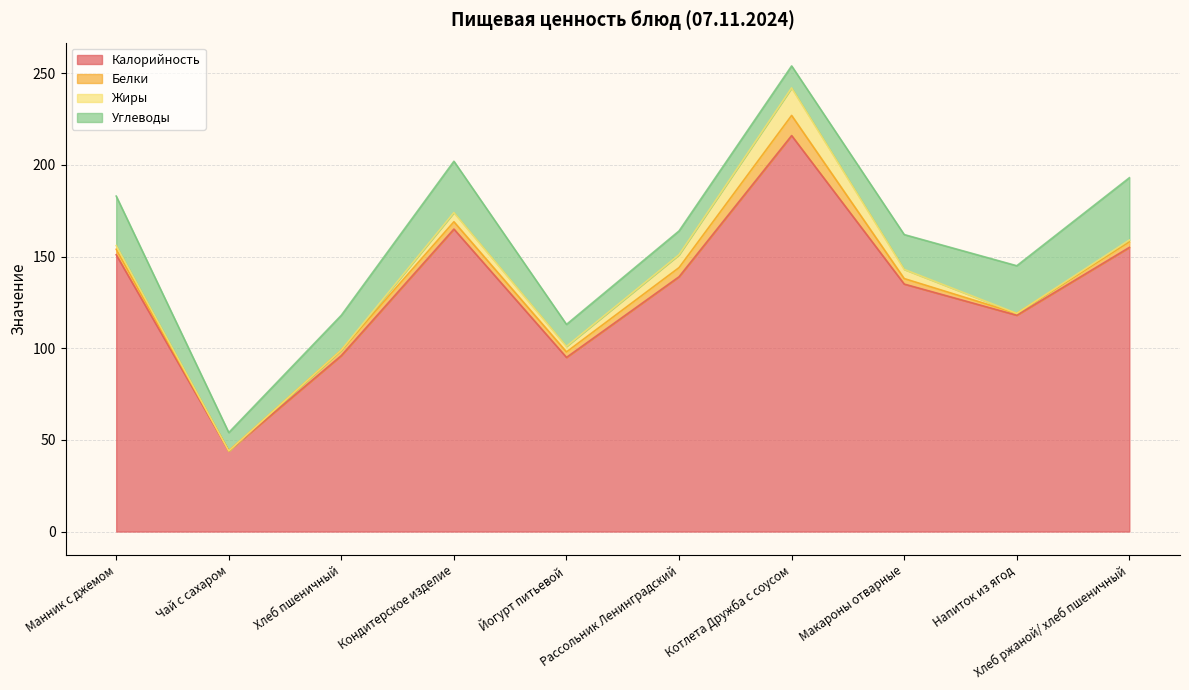

How many values in Жиры are above zero?

7